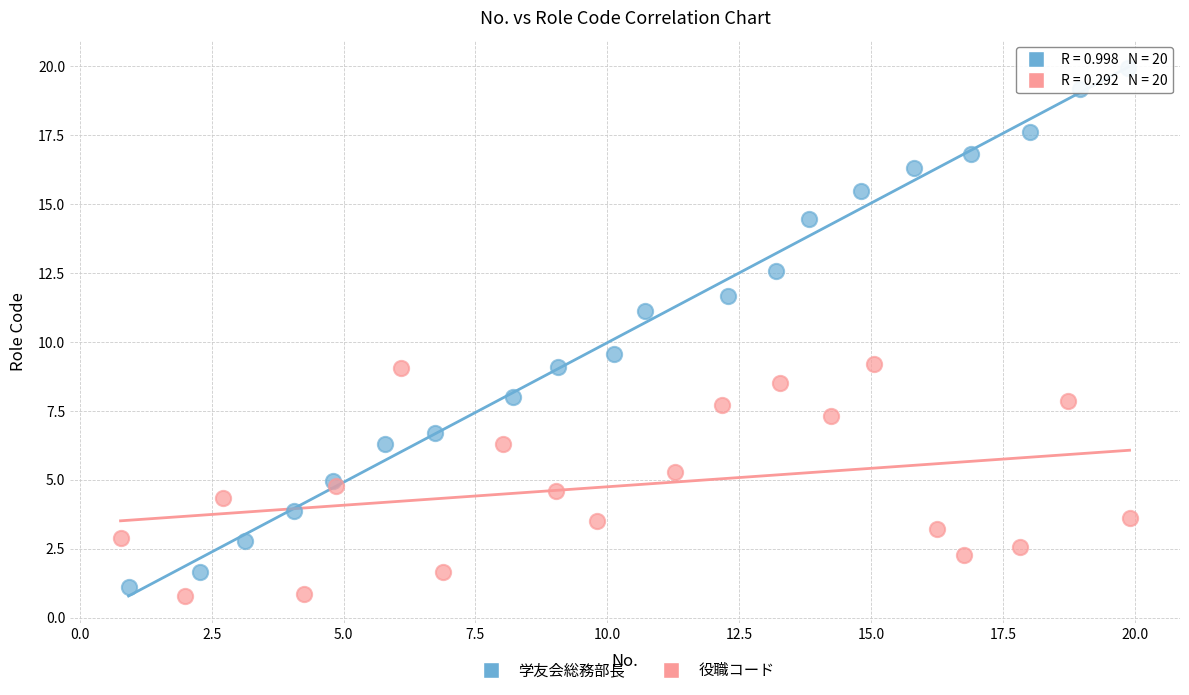

Which series contains the lowest Y value?

役職コード